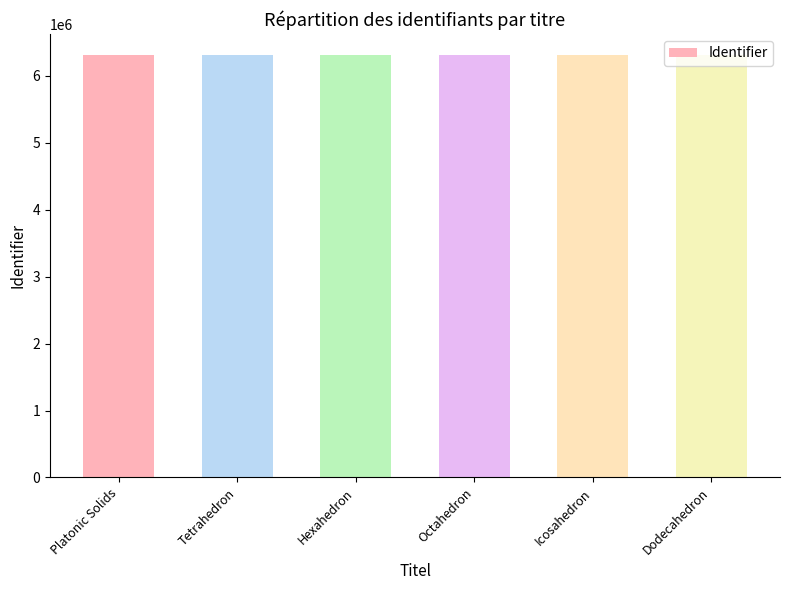

What is the average value?

6311440